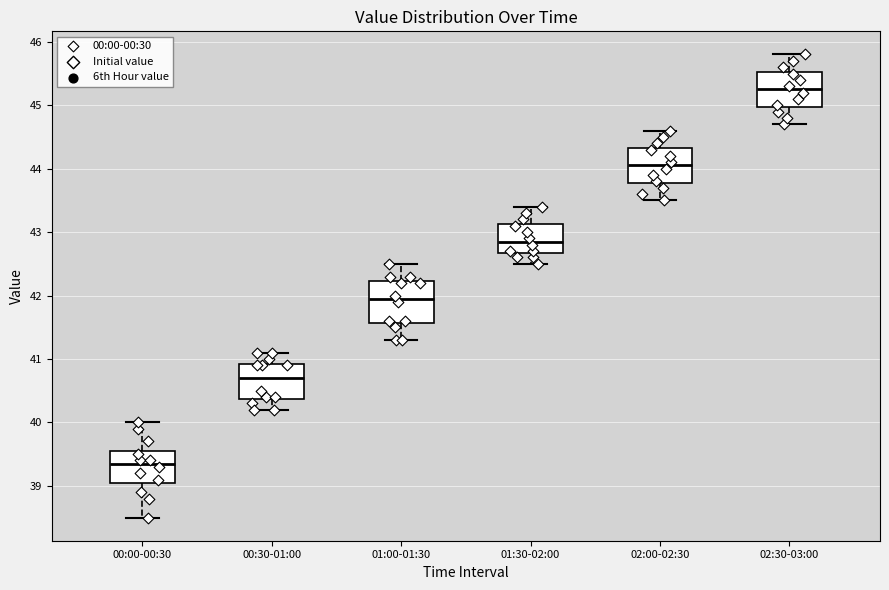

Reading left to right, read every box against the y-axis: the position of its median line, the range the box covers, and the ends of its whiskers. The values are not printed on the chart, so give them approximately, as read against the axis.

00:00-00:30: median 39.4, box 39.1 to 39.6, whiskers 38.5 to 40.0
00:30-01:00: median 40.7, box 40.4 to 40.9, whiskers 40.2 to 41.1
01:00-01:30: median 42.0, box 41.6 to 42.2, whiskers 41.3 to 42.5
01:30-02:00: median 42.9, box 42.7 to 43.1, whiskers 42.5 to 43.4
02:00-02:30: median 44.1, box 43.8 to 44.3, whiskers 43.5 to 44.6
02:30-03:00: median 45.3, box 45.0 to 45.5, whiskers 44.7 to 45.8